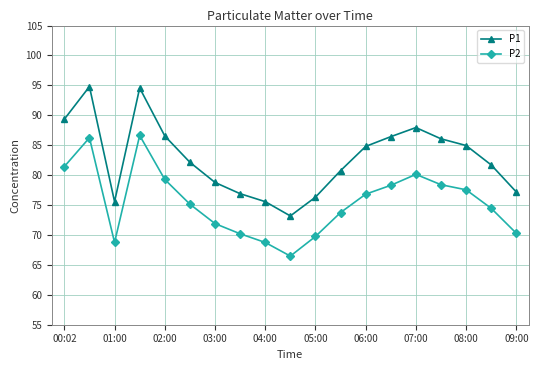

How many interior local valleys does the P1 series have?

2